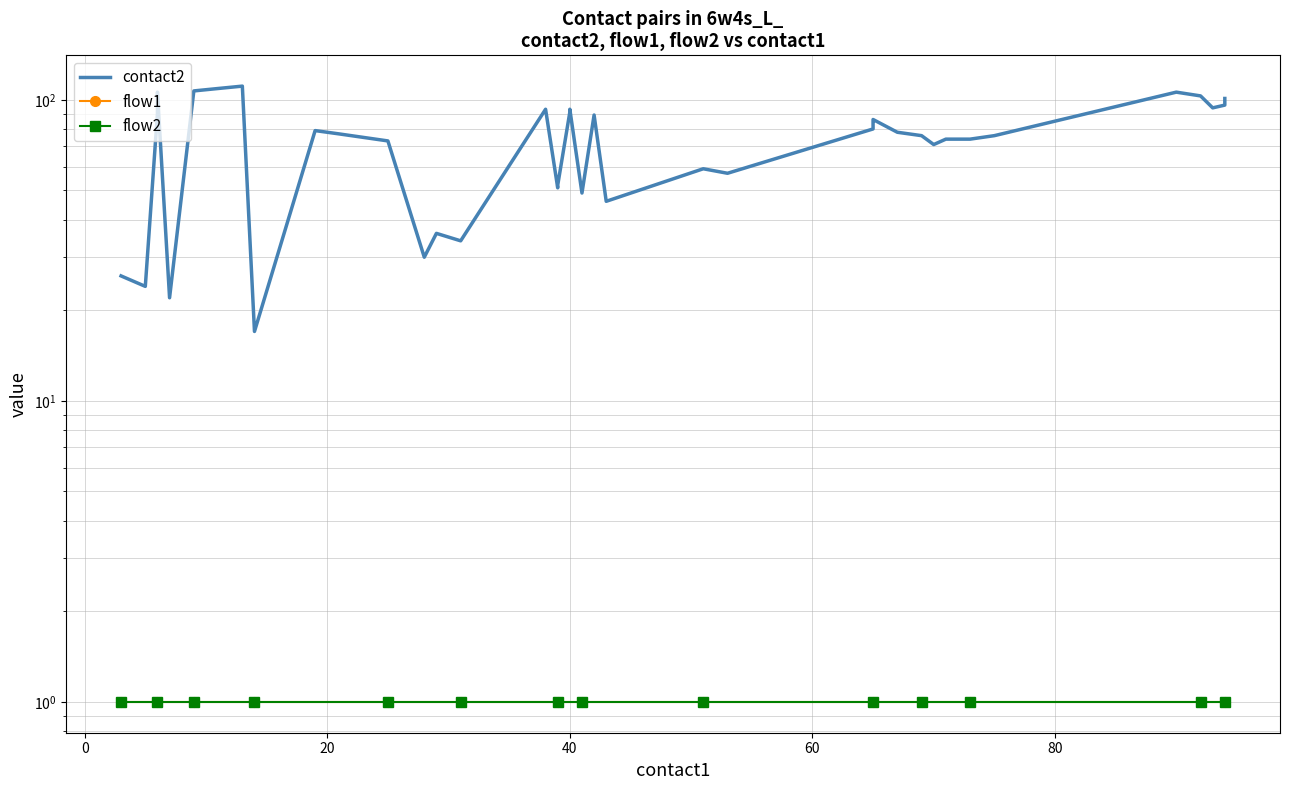

What is the minimum value for contact2?

17